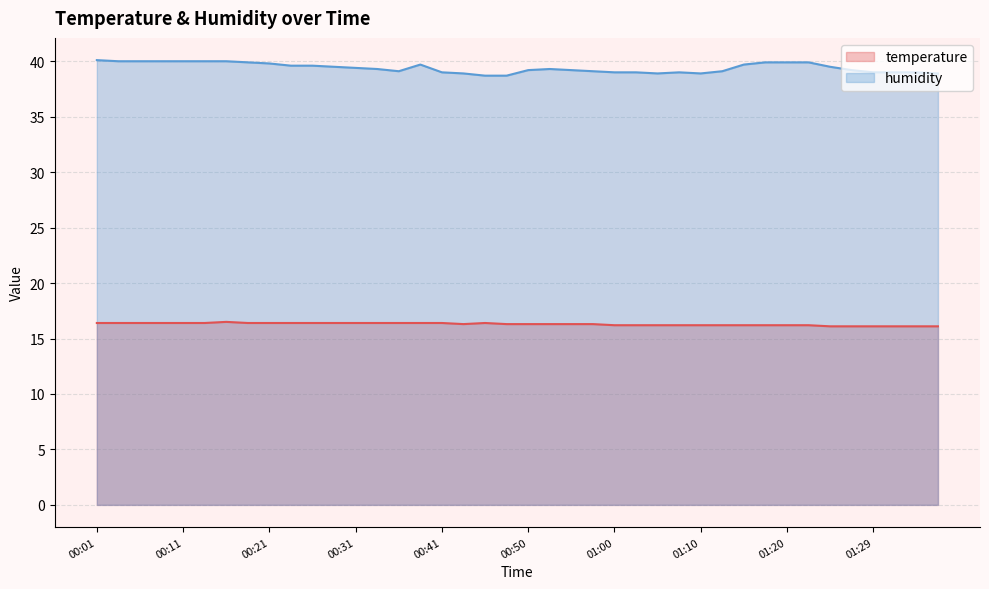

Is it true that temperature equals 16.2 at 01:10?

True